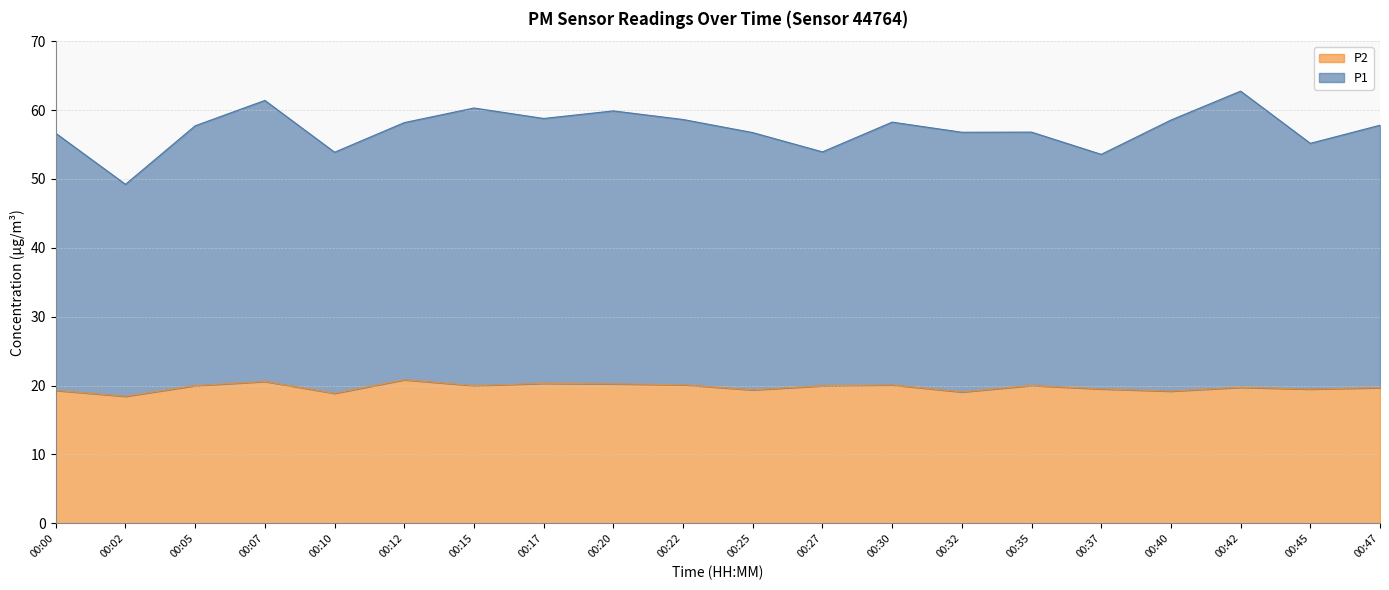

Count the number of categories in the chart.

20